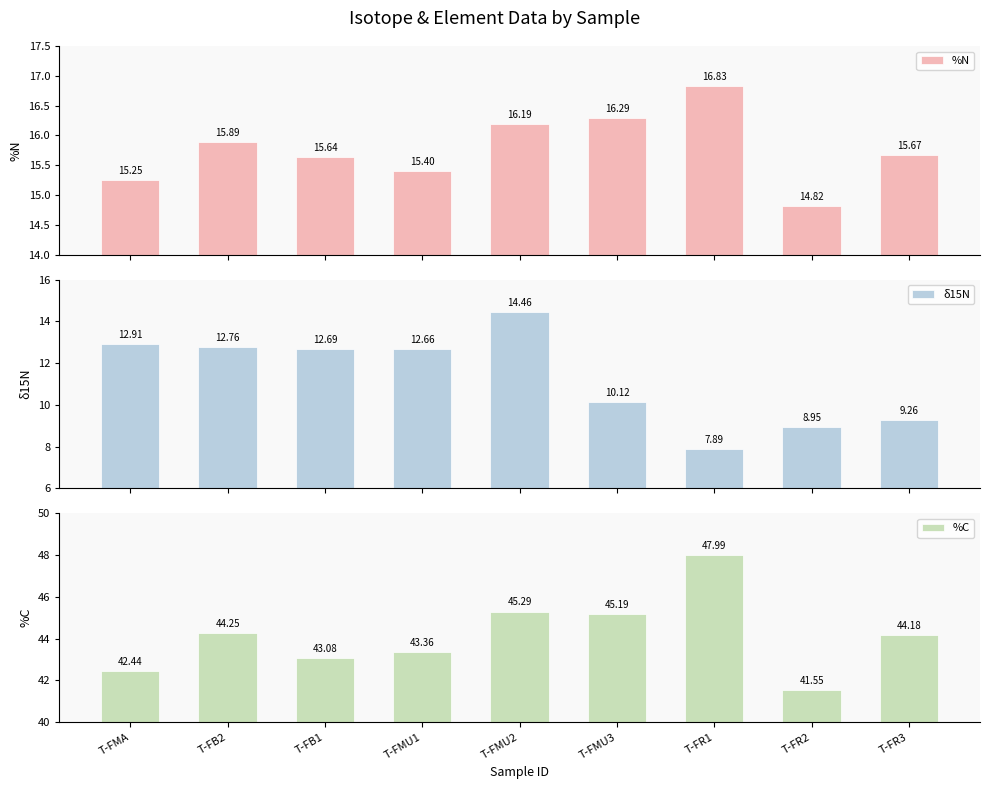

At which category does the chart reach its minimum across all series?

T-FR1